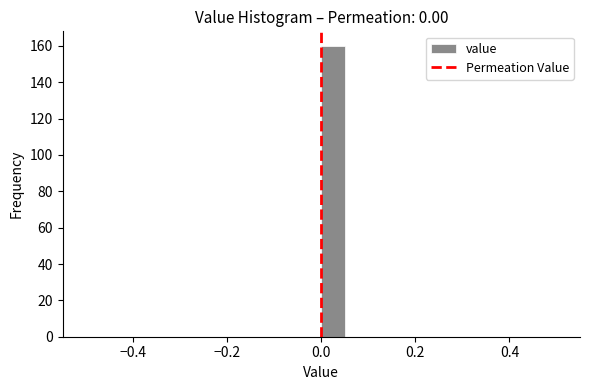

Around what value on the x-axis is the tallest bar? Give the approximate position of its centre, as read against the axis.

0.02